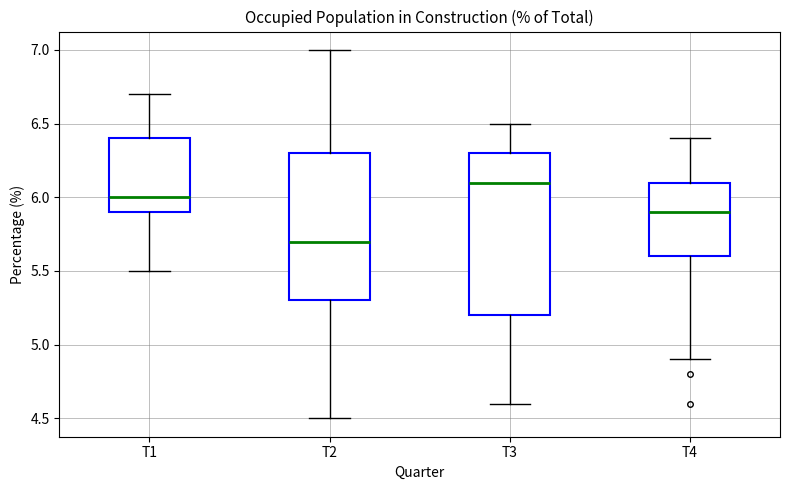

Which box has the highest median line?

T3